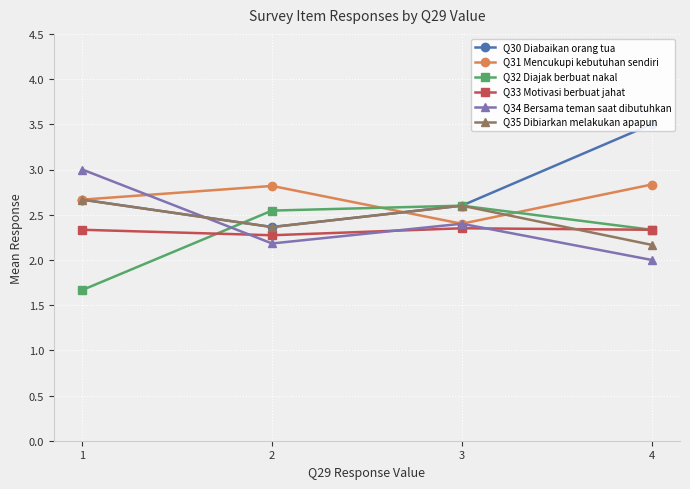

What is the minimum value for Q34 Bersama teman saat dibutuhkan?

2.0